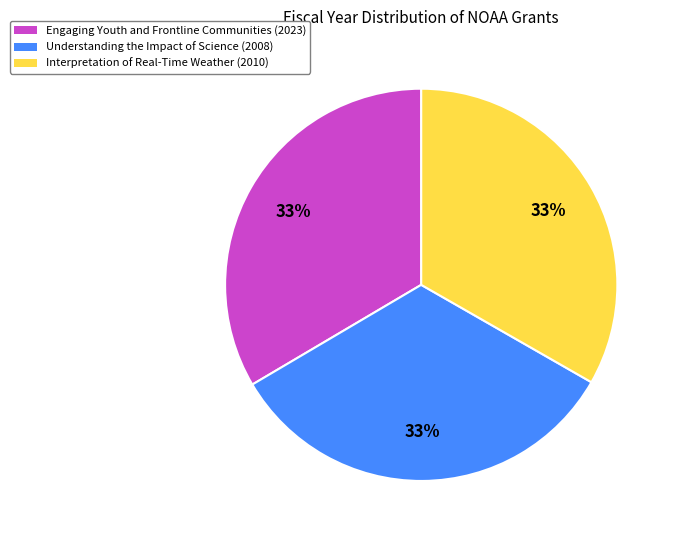

Is there a majority slice in this chart?

No